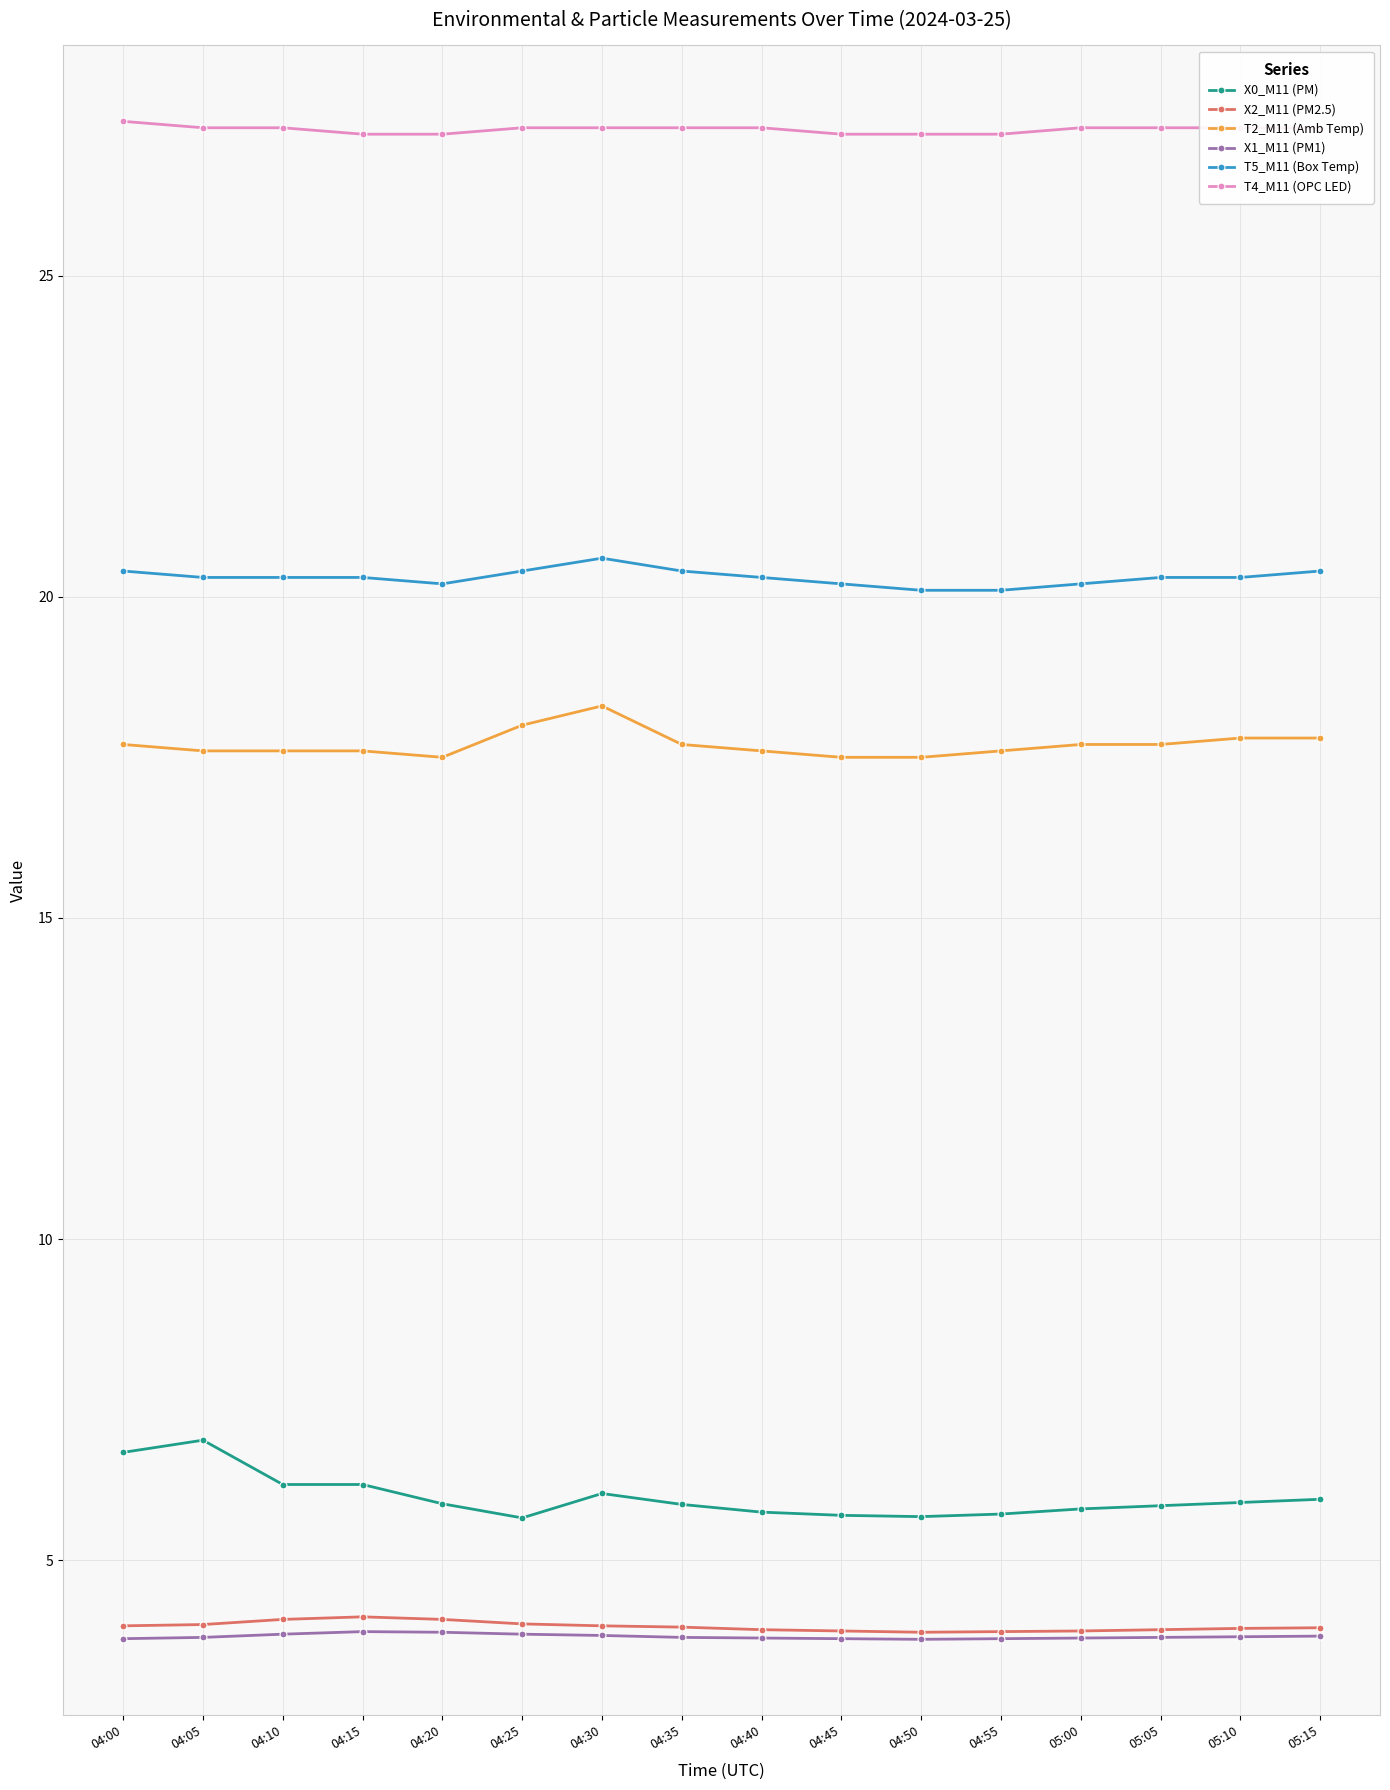

True or false: X0_M11 (PM) and X1_M11 (PM1) intersect in this chart.

False